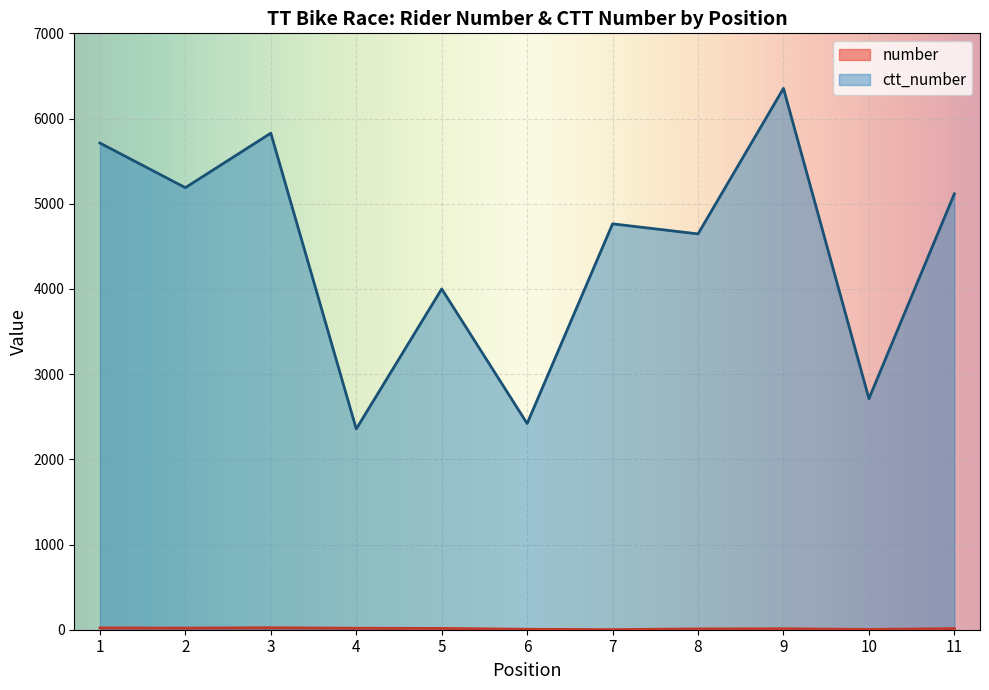

True or false: ctt_number and number cross at least once.

False